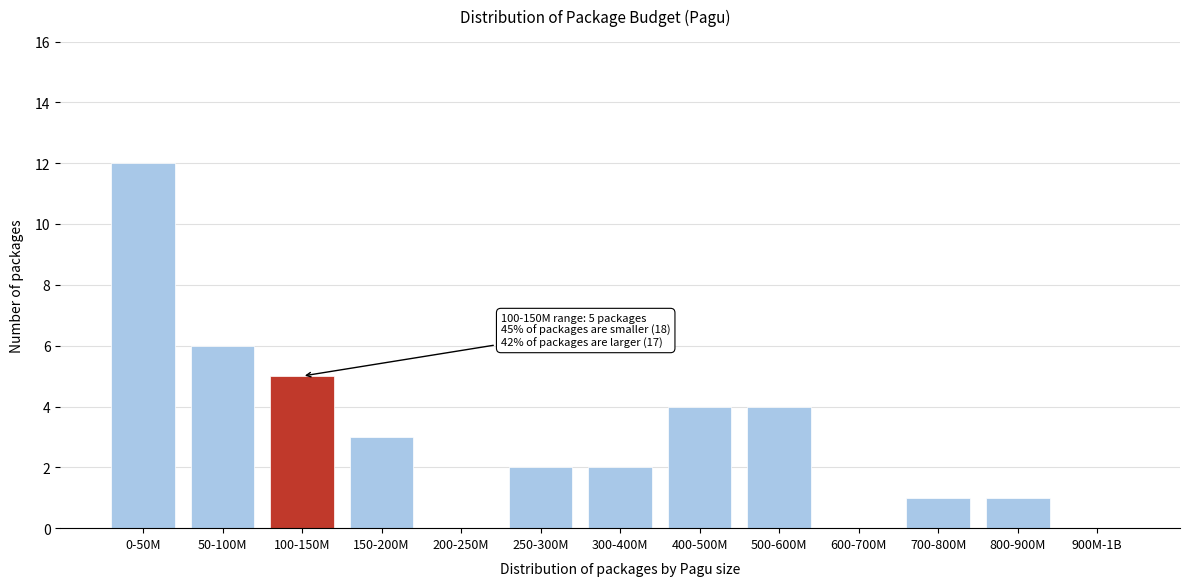

Reading left to right, transcribe all the data shown in this chart.

0-50M=12	50-100M=6	100-150M=5	150-200M=3	200-250M=0	250-300M=2	300-400M=2	400-500M=4	500-600M=4	600-700M=0	700-800M=1	800-900M=1	900M-1B=0